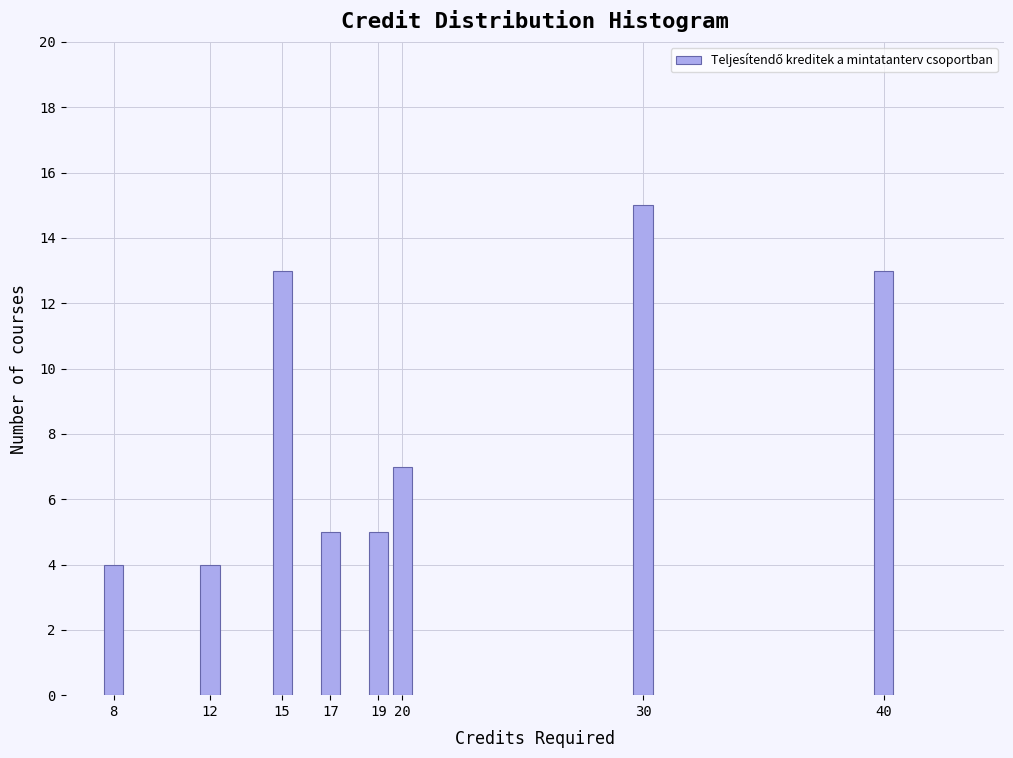

Reading right to left, extract all data points from this chart.

40=13	30=15	20=7	19=5	17=5	15=13	12=4	8=4